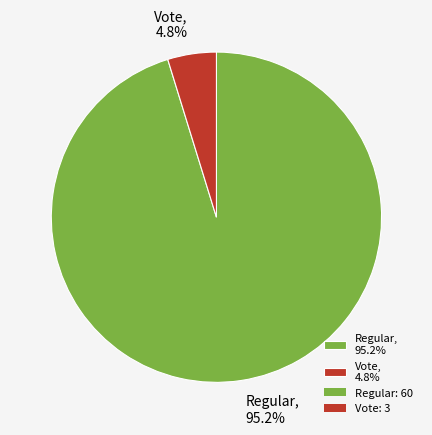

Do Regular and Vote together represent more than half of the pie?

Yes